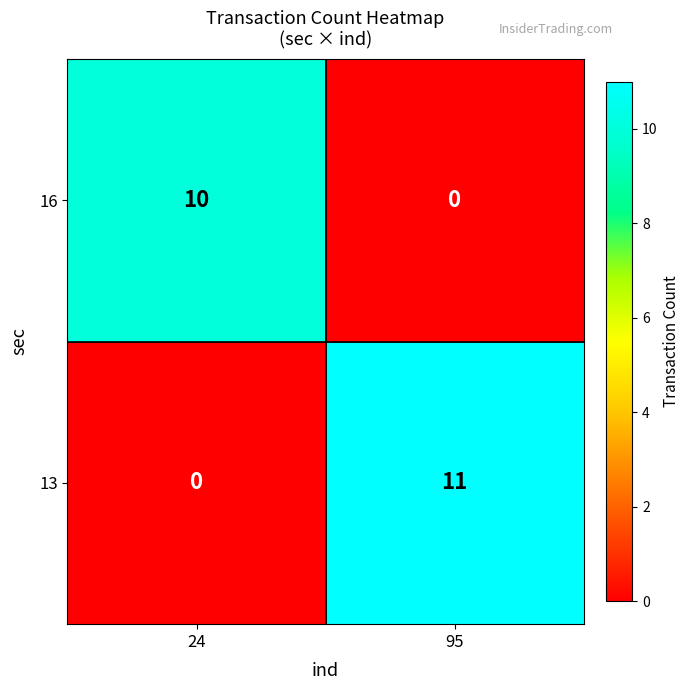

What is the average value of the 13 series?

6